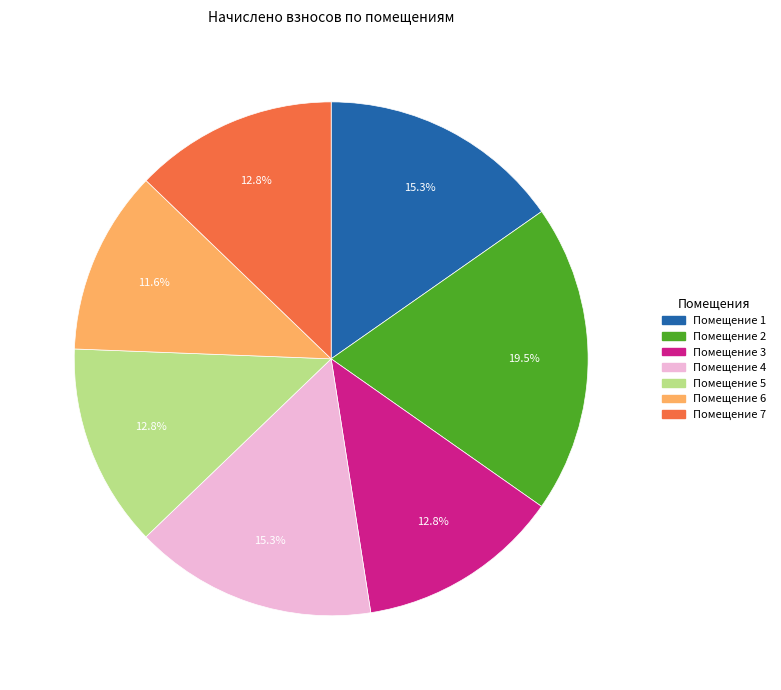

Does any single category account for the majority?

No